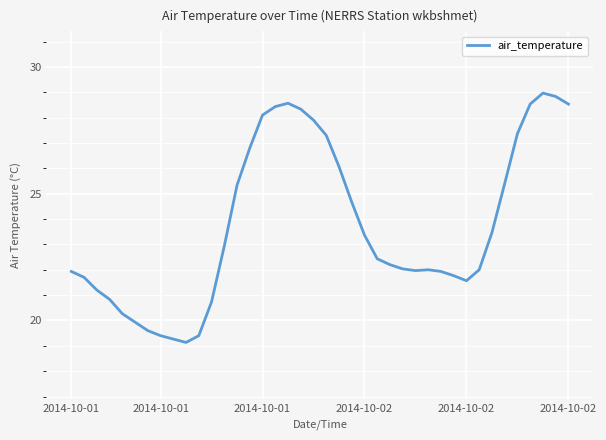

What is the difference between the maximum and minimum values?

9.8